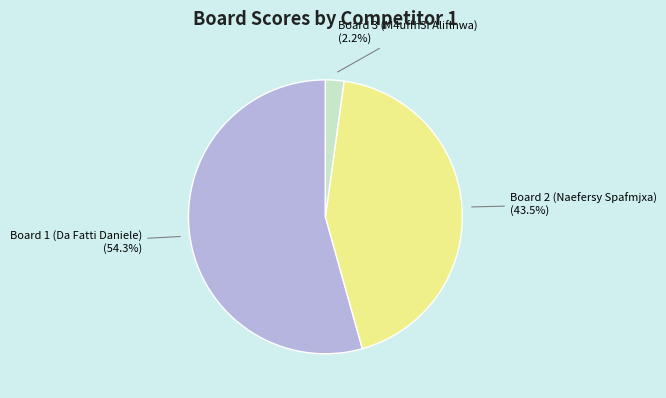

True or false: Board 3 (M4uffh3i Aliflnwa) accounts for 2% of the total.

True